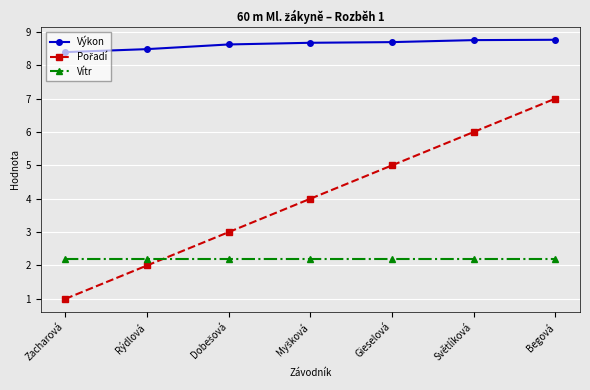

What is the difference between the maximum and minimum values in the Výkon series?

0.4